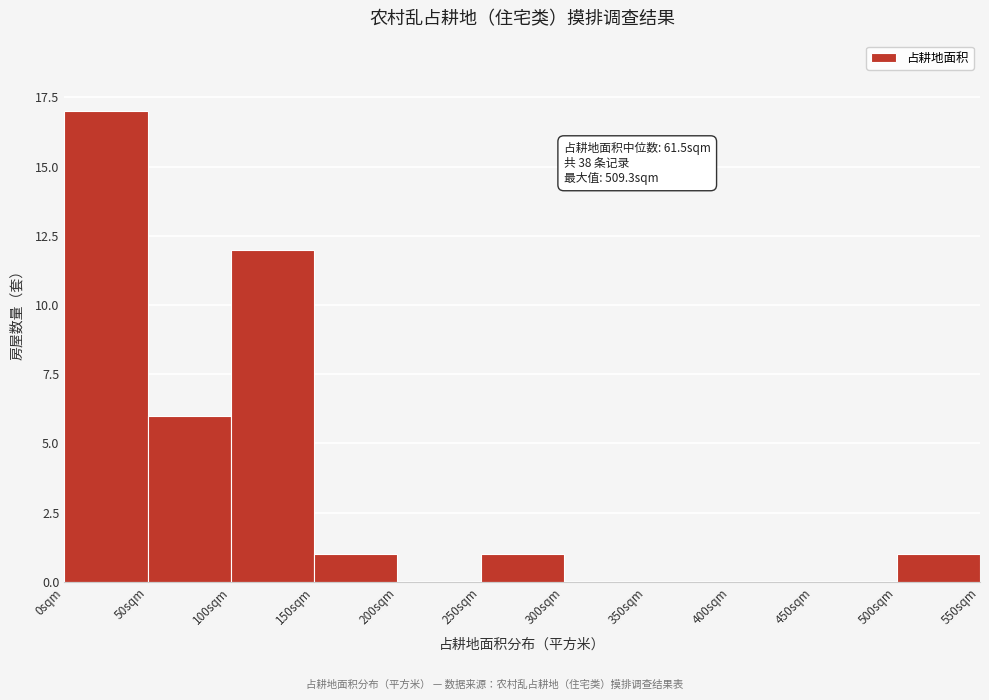

Which range on the x-axis has the tallest bar?

0 to 50